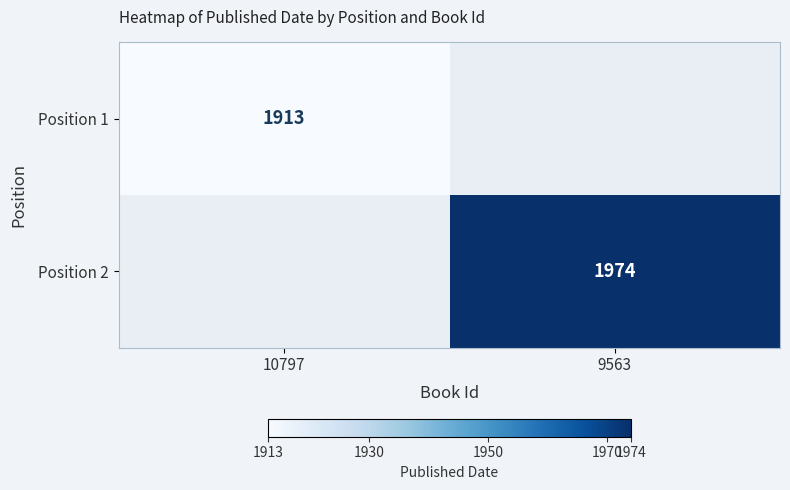

Is it true that Position 1 equals 1913 at 10797?

True